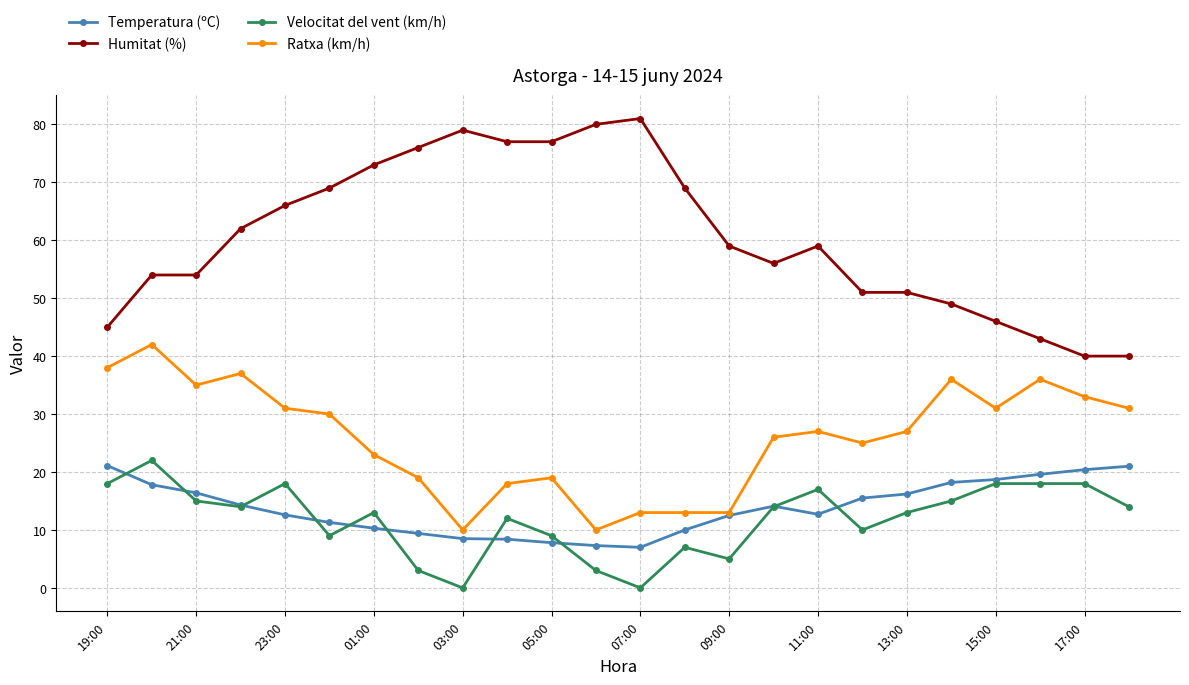

True or false: Humitat (%) and Velocitat del vent (km/h) cross at least once.

False